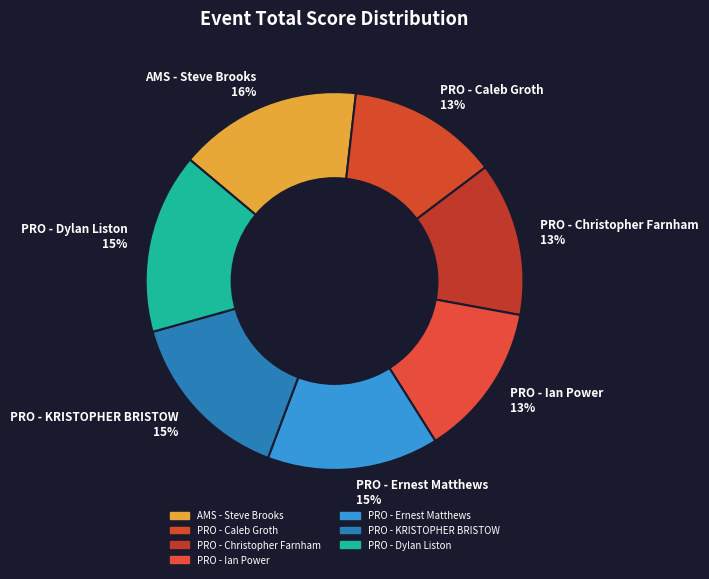

How many slices are in this pie chart?

7